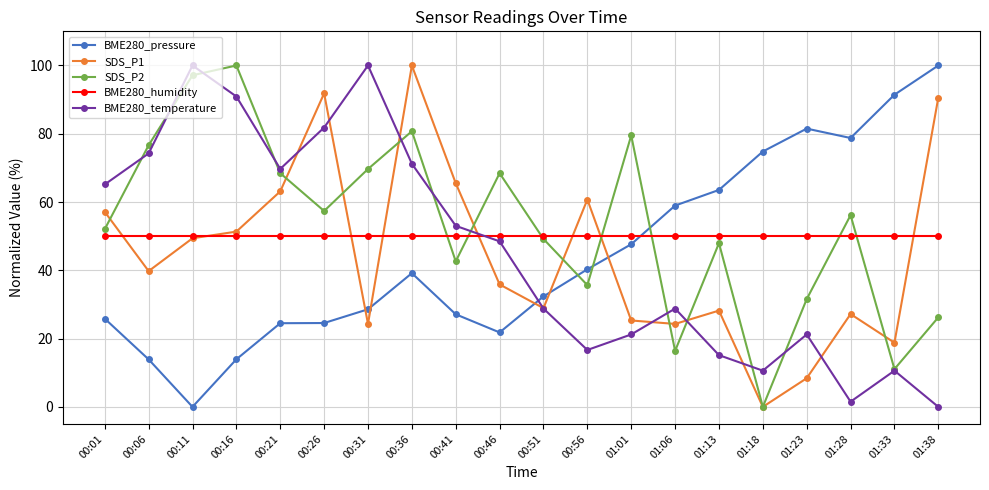

In BME280_pressure, how many points are lower than both neighbors (excluding endpoints)?

3